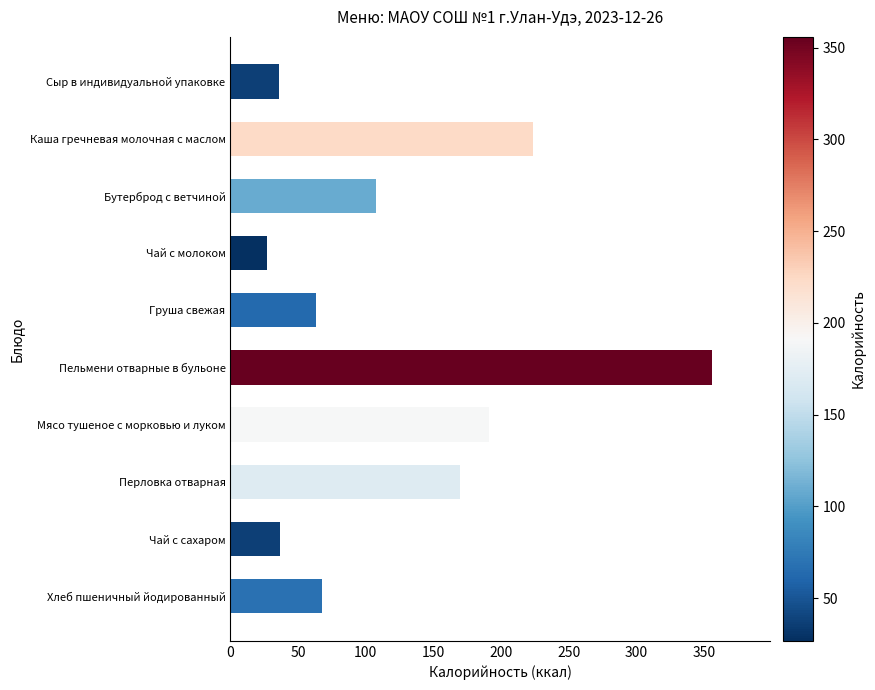

Which has a higher value, Мясо тушеное с морковью и луком or Груша свежая?

Мясо тушеное с морковью и луком